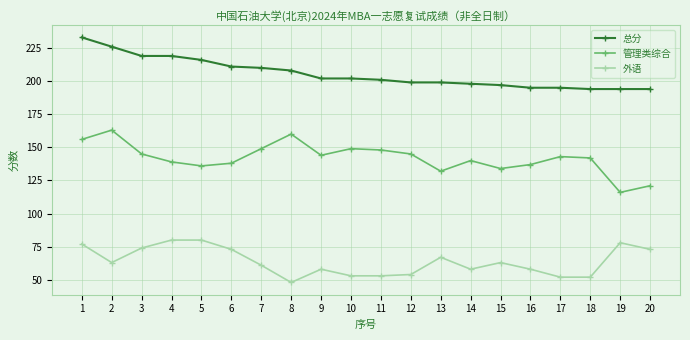

Is the value of 管理类综合 at 18 greater than the value of 外语 at 11?

Yes